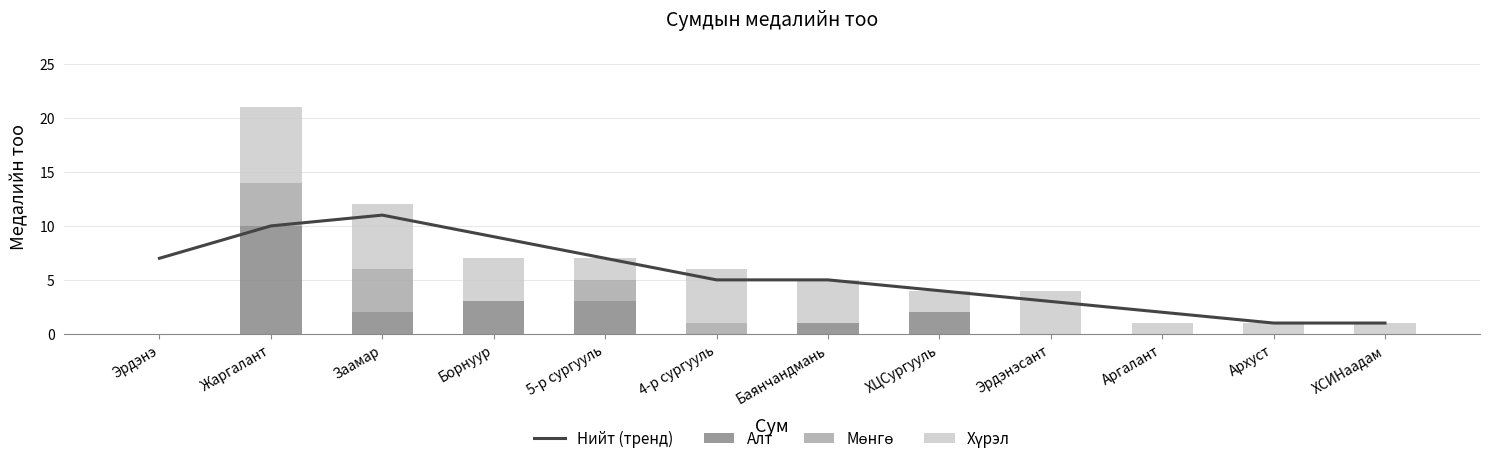

What is the label of the 1st bar from the right?

ХСИНаадам